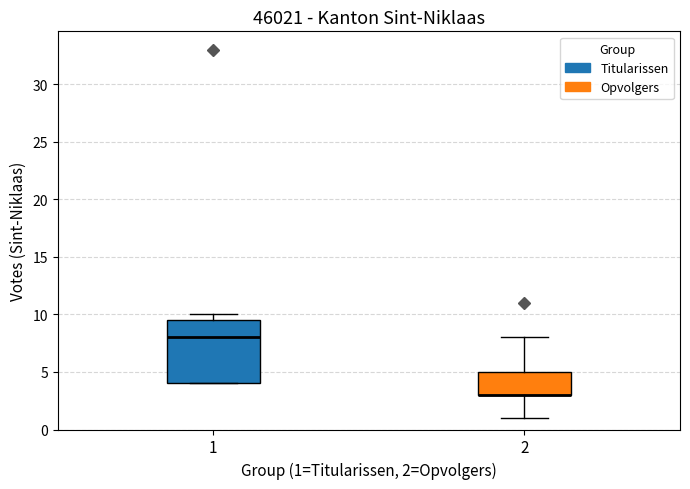

Reading left to right, read every box against the y-axis: the position of its median line, the range the box covers, and the ends of its whiskers. The values are not printed on the chart, so give them approximately, as read against the axis.

1: median 8.0, box 4.0 to 9.5, whiskers 4.0 to 10.0
2: median 3.0 (drawn on the box's lower edge), box 3.0 to 5.0, whiskers 1.0 to 8.0